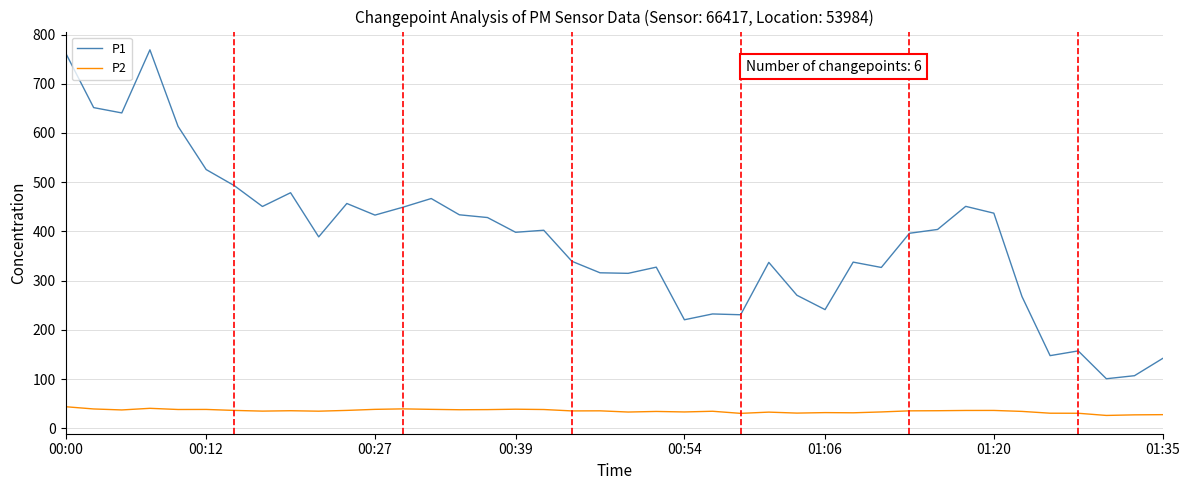

What is the difference between the maximum and minimum values in the P2 series?

17.7